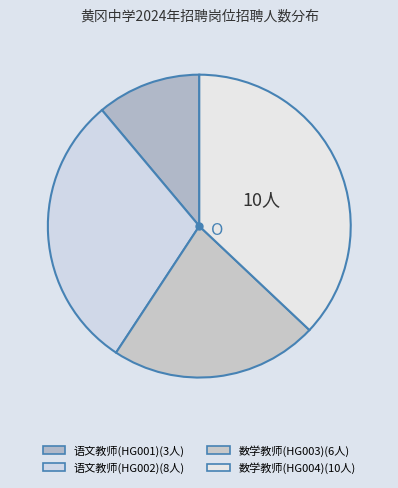

To the nearest percent, what percentage of the pie is 语文教师(HG001)?

11%